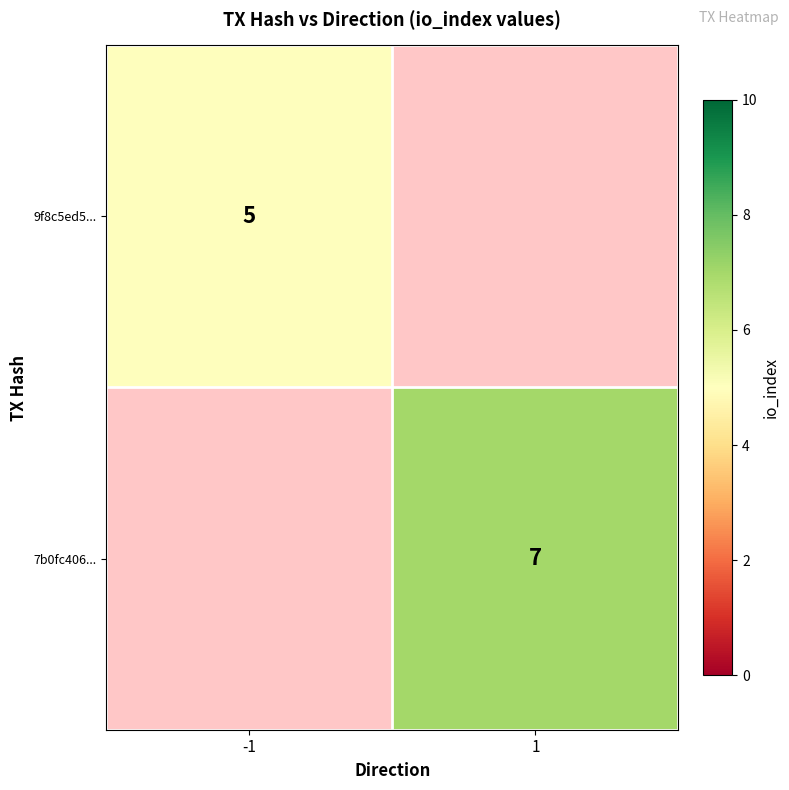

The value of 9f8c5ed5... at -1 is 7.9. True or false?

False